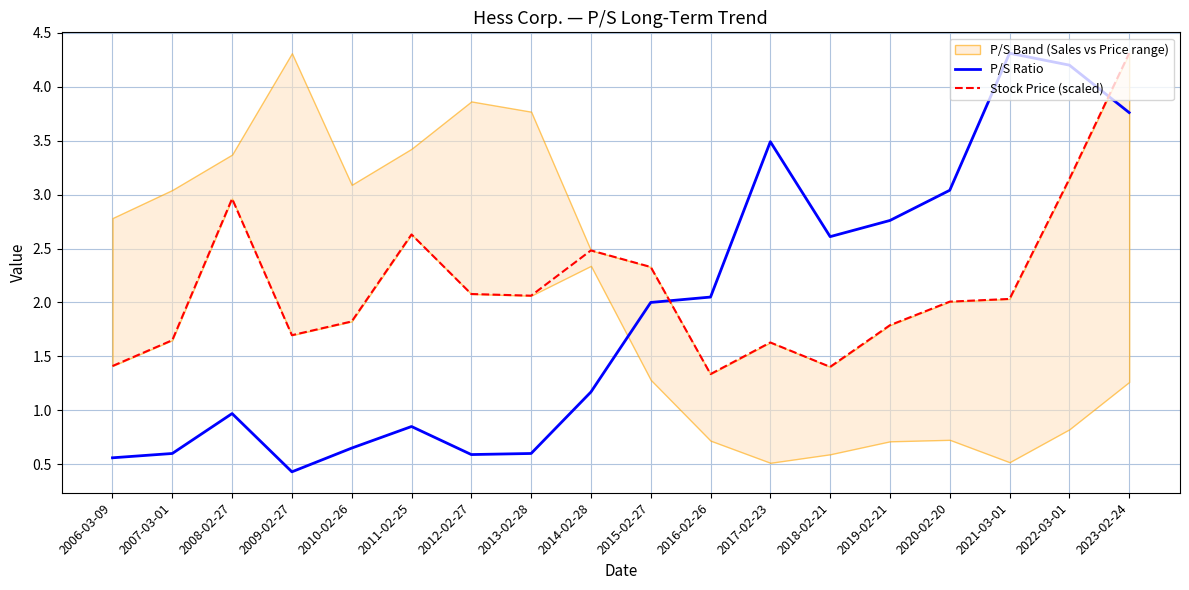

What value does the Stock Price (scaled) series have at 2022-03-01?

3.1